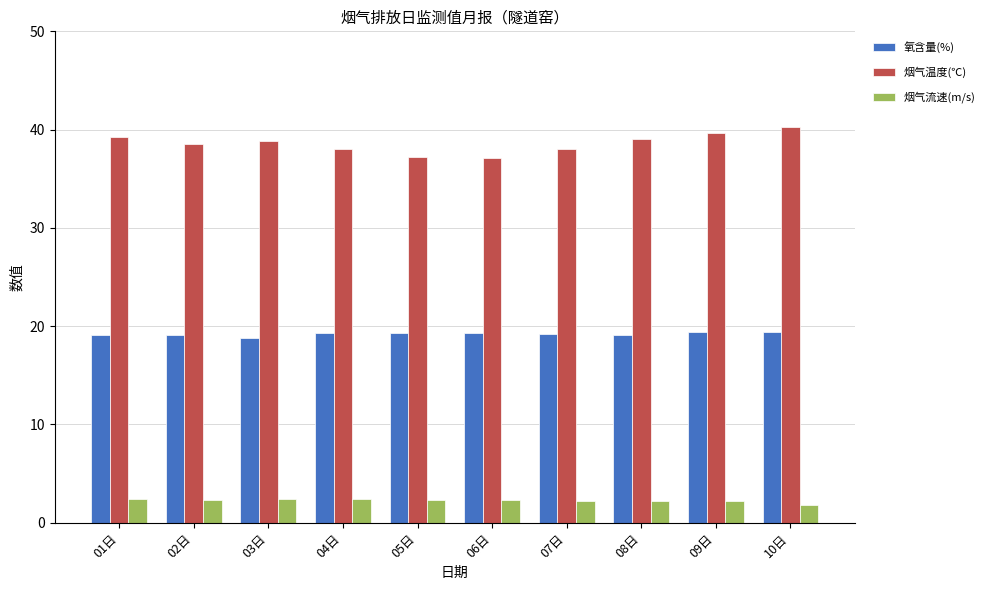

What is the sum of all 烟气流速(m/s) values?

22.6